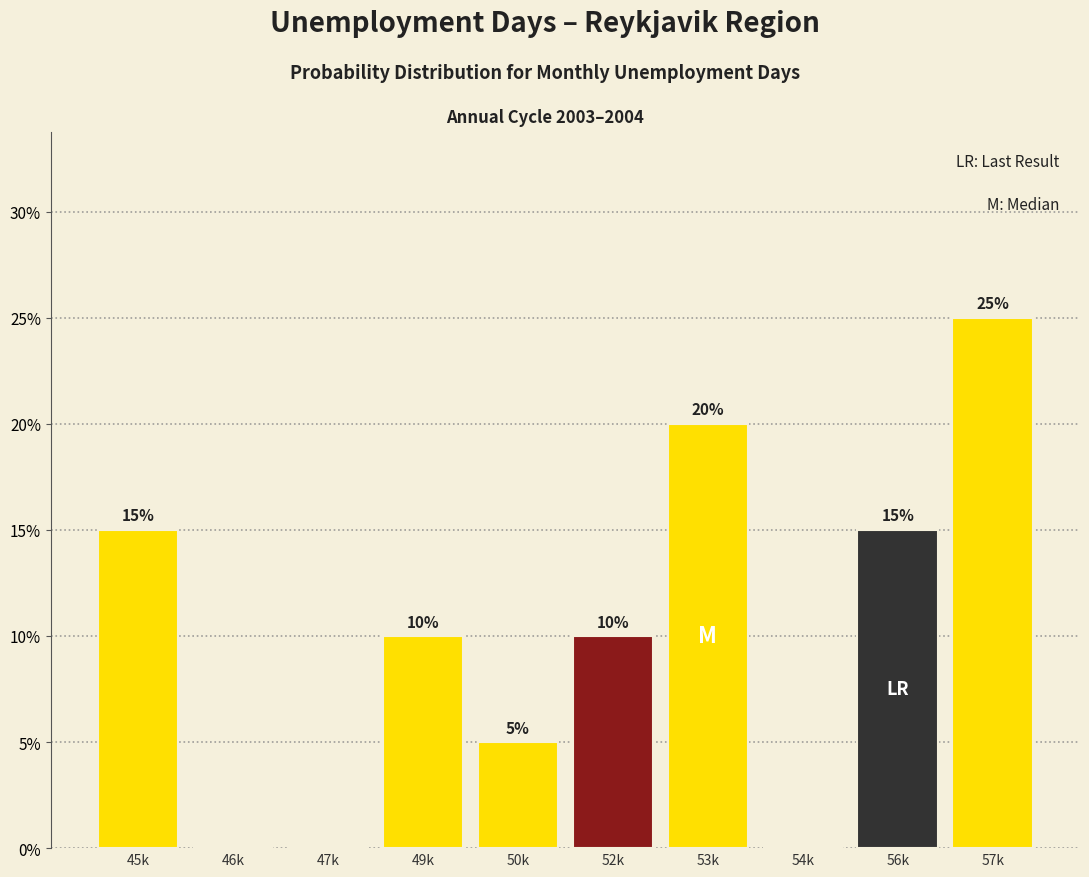

Reading left to right, what are all the values shown in this chart?

45k=15	46k=0	47k=0	49k=10	50k=5	52k=10	53k=20	54k=0	56k=15	57k=25